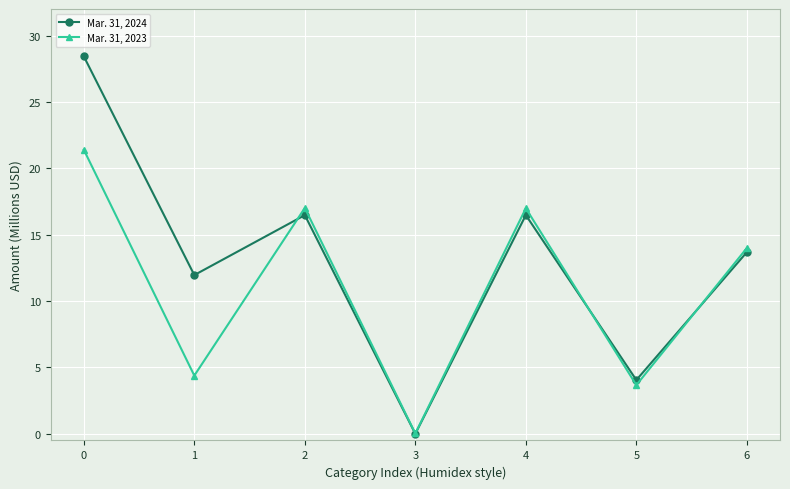

Which series has the widest spread of values?

Mar. 31, 2024